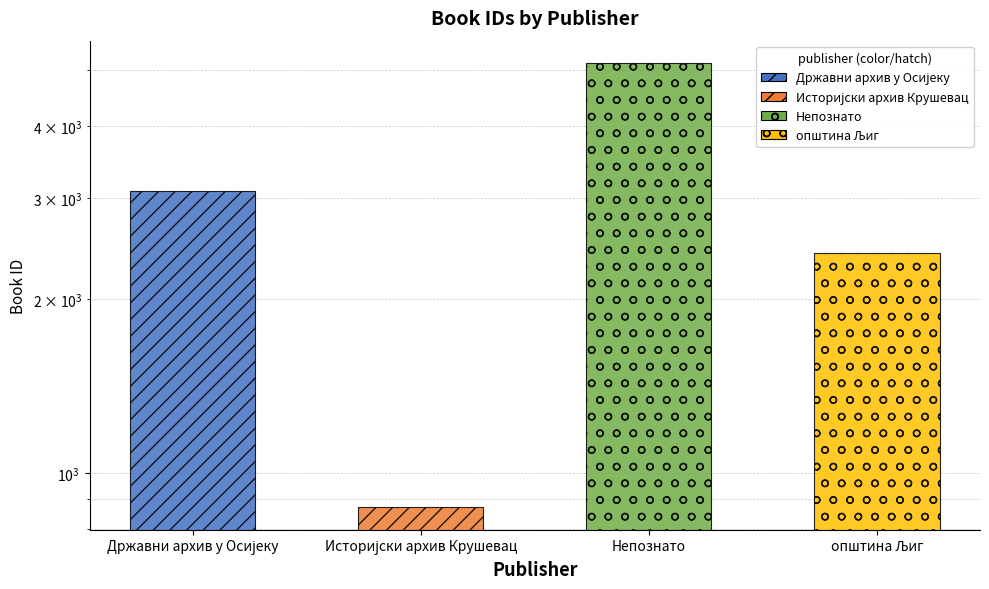

Are the bars grouped side by side (vs. stacked)?

No